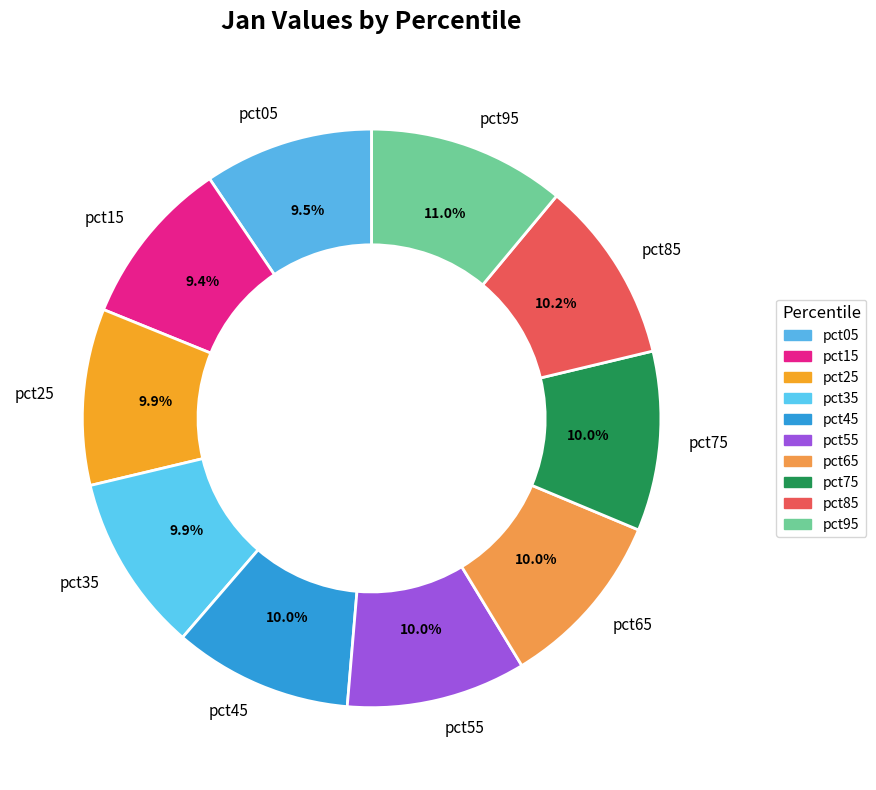

Count the number of slices in the pie.

10